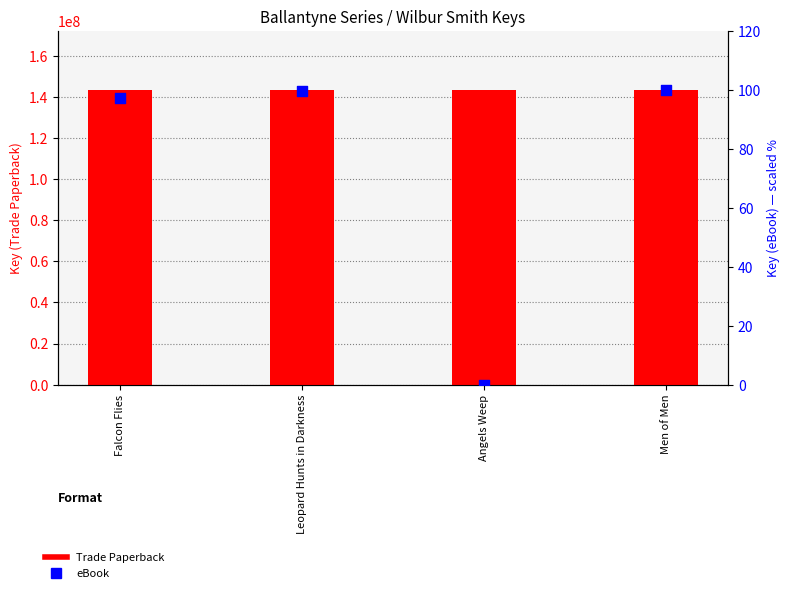

What are all the series names shown in the legend?

Trade Paperback, eBook